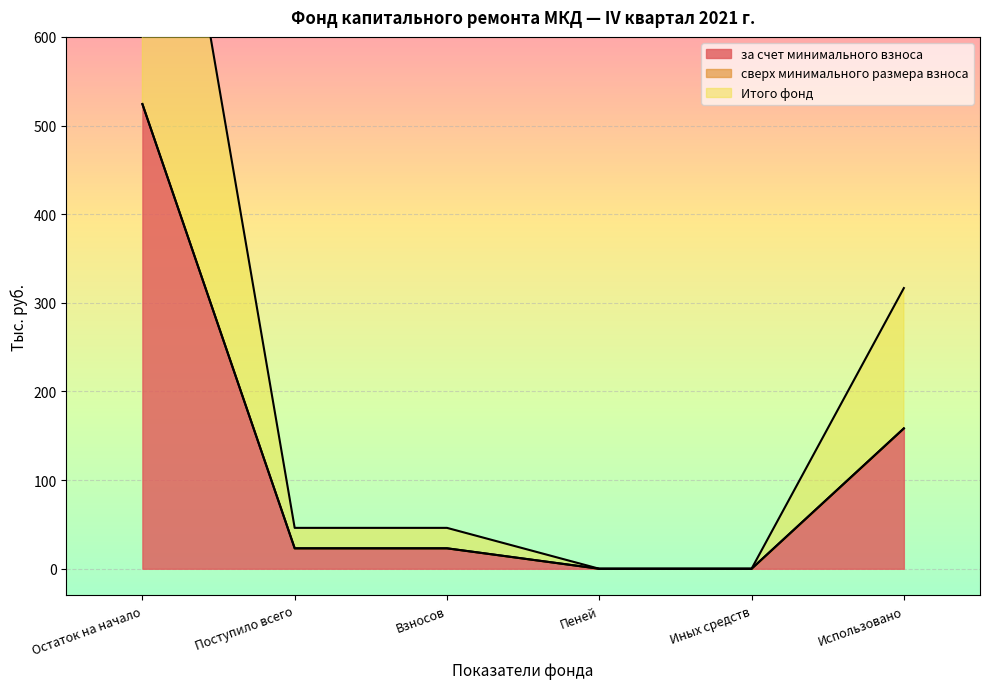

At which label does за счет минимального взноса reach its peak?

Остаток на начало